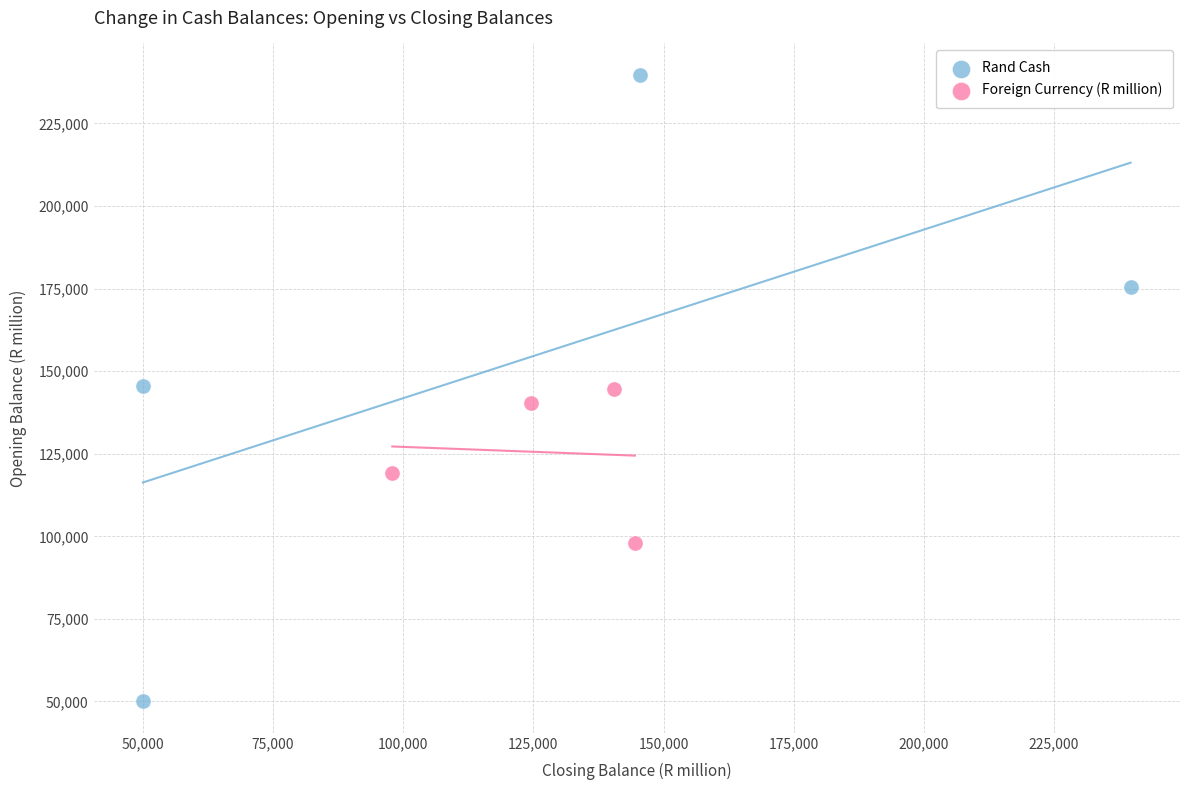

Which series has the widest spread of Y values?

Rand Cash